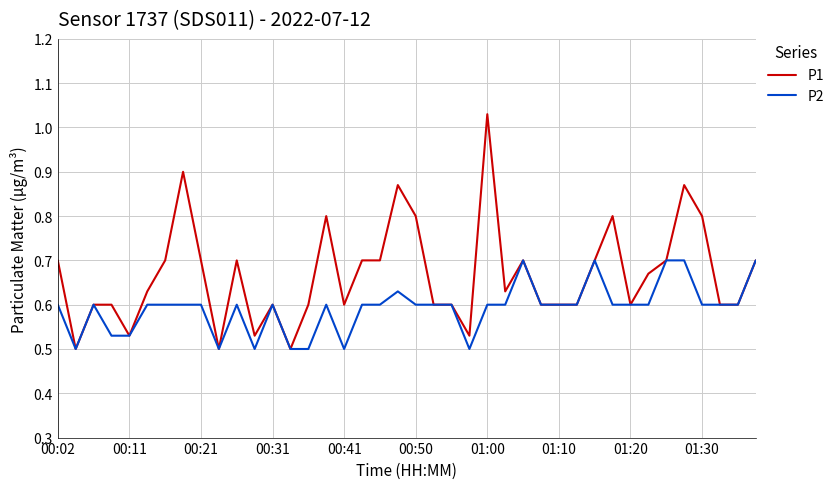

Which series has the largest total across all categories?

P1